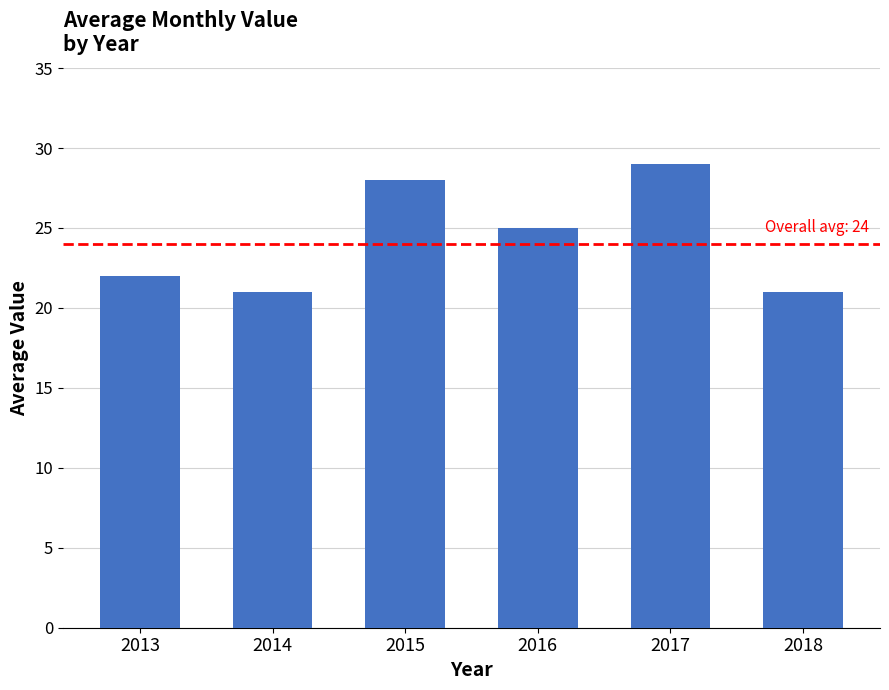

What is the sum of all values?

146